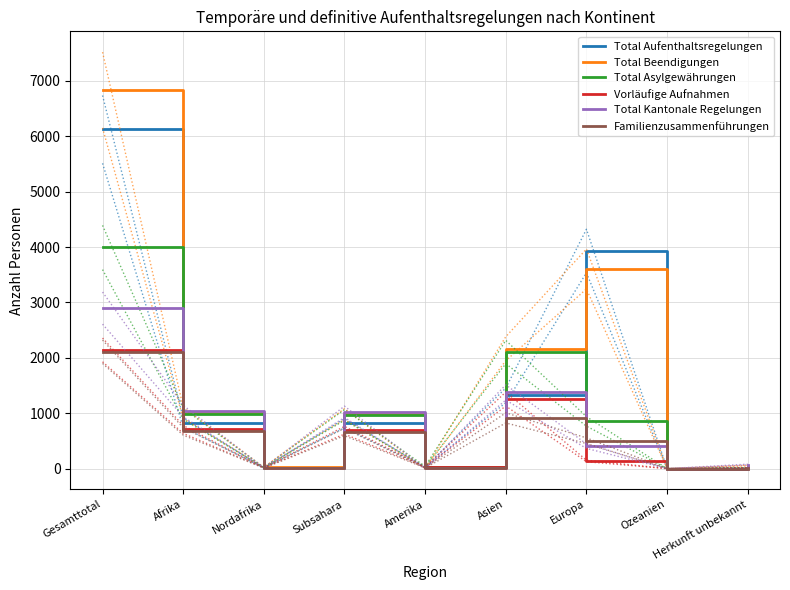

The value of Vorläufige Aufnahmen at Nordafrika is 14. True or false?

True